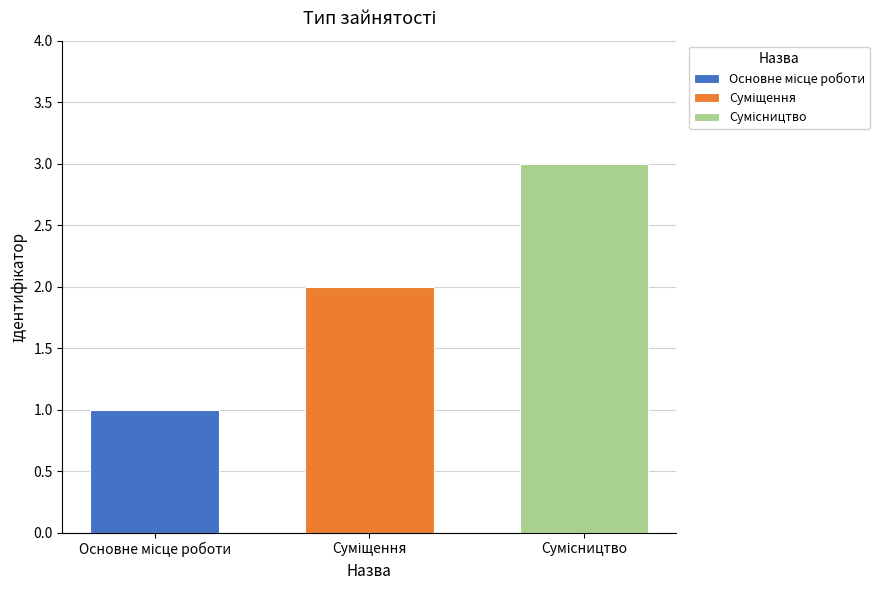

What is the greatest value displayed?

3